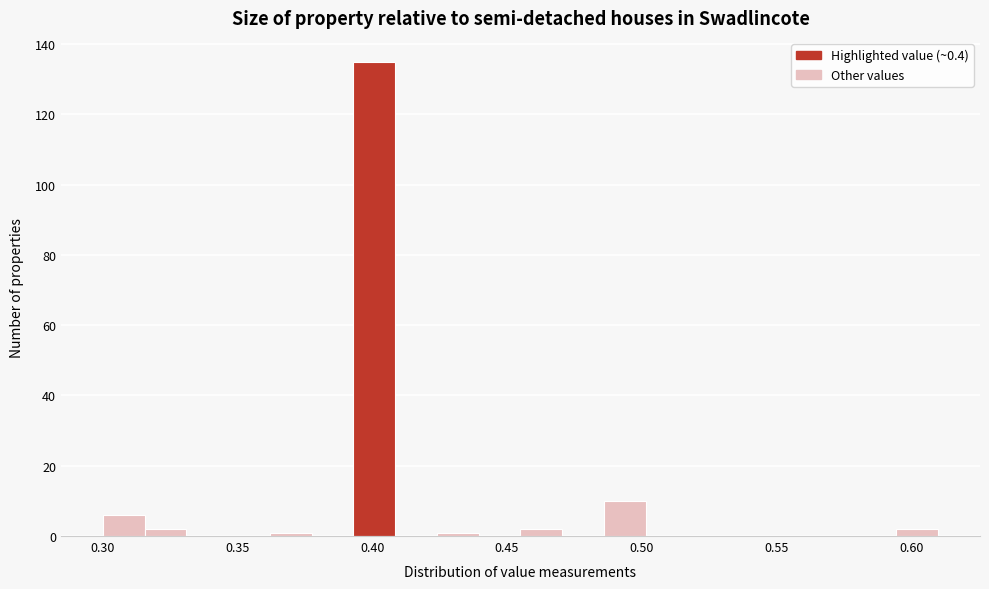

Around what value on the x-axis is the tallest bar? Give the approximate position of its centre, as read against the axis.

0.400